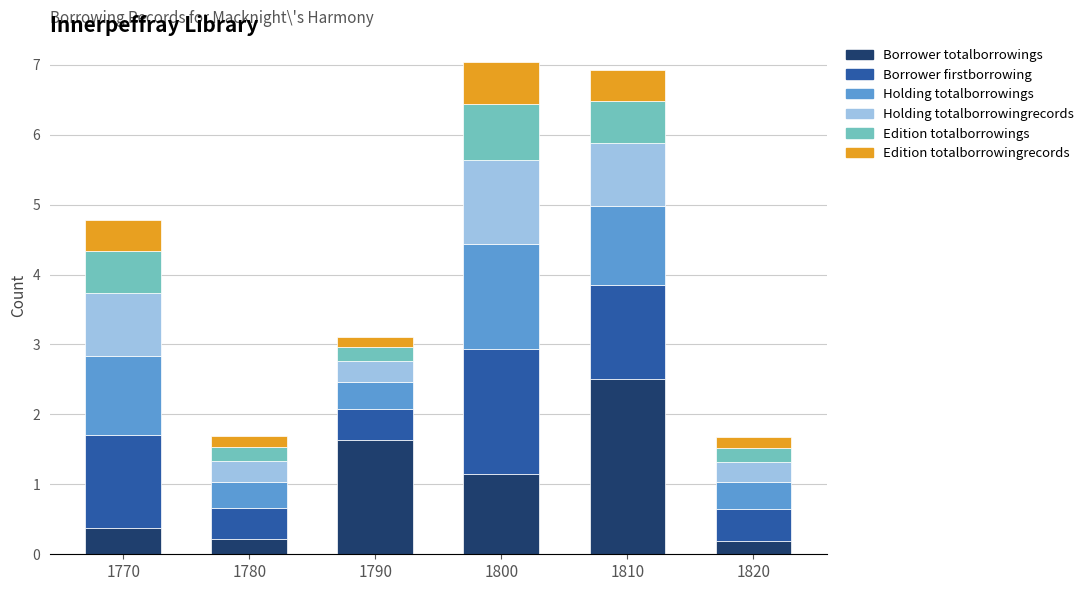

What is the difference between the Borrower totalborrowings values at 1780 and 1800?

0.9